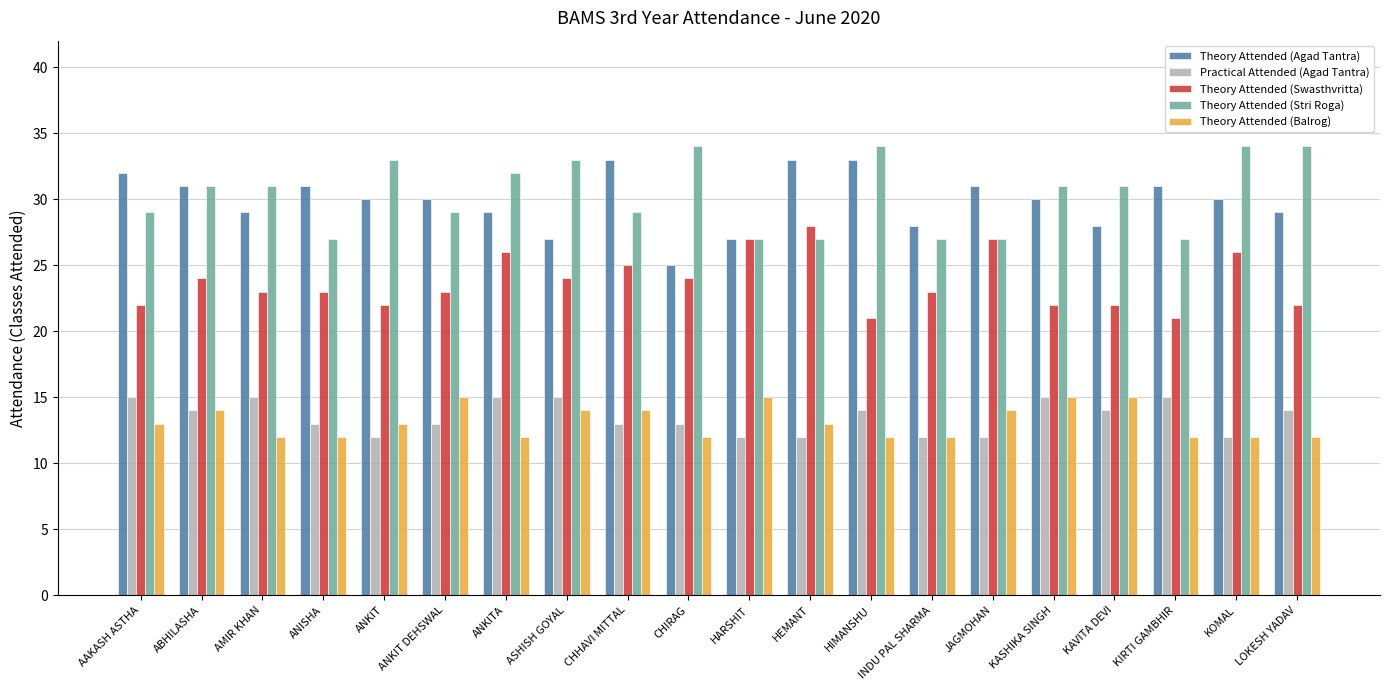

What are all the series names shown in the legend?

Theory Attended (Agad Tantra), Practical Attended (Agad Tantra), Theory Attended (Swasthvritta), Theory Attended (Stri Roga), Theory Attended (Balrog)